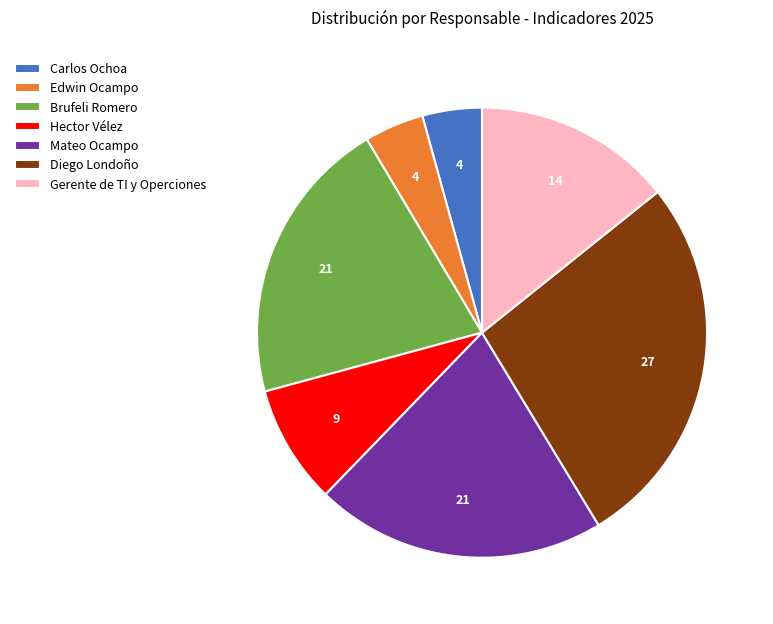

Between Hector Vélez and Carlos Ochoa, which is larger?

Hector Vélez